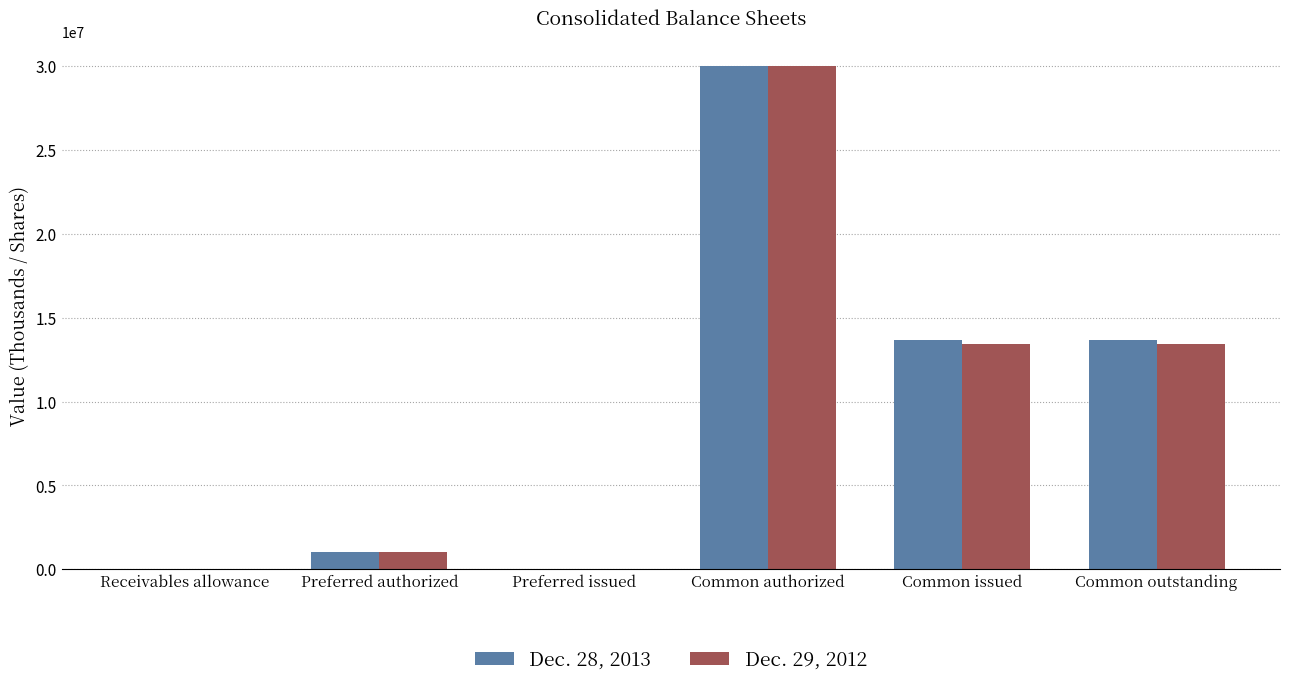

Is it true that Dec. 29, 2012 equals 1096 at Receivables allowance?

True